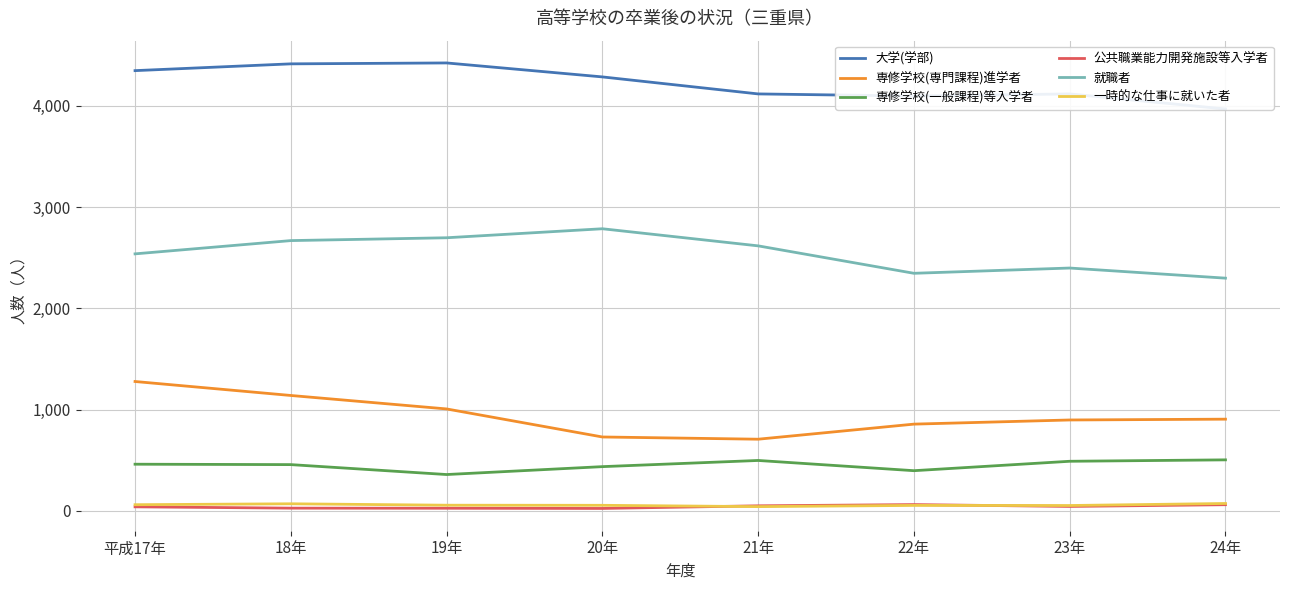

Between 18年 and 21年, which series saw the biggest shift?

専修学校(専門課程)進学者